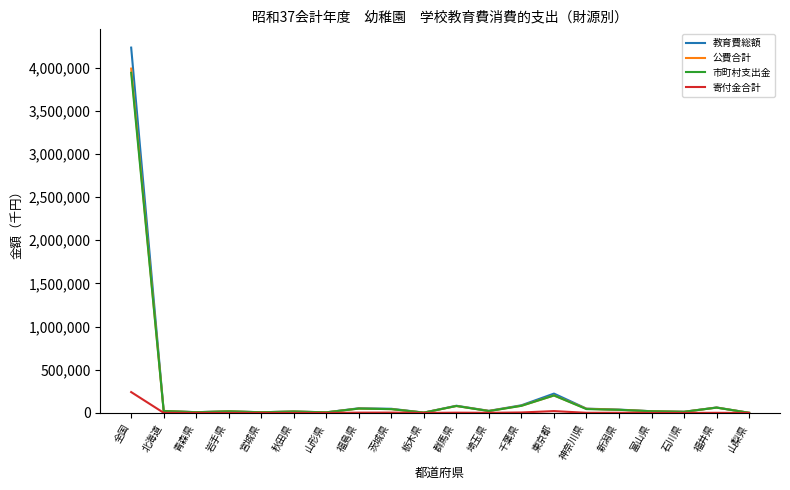

At which category does the chart reach its peak across all series?

全国